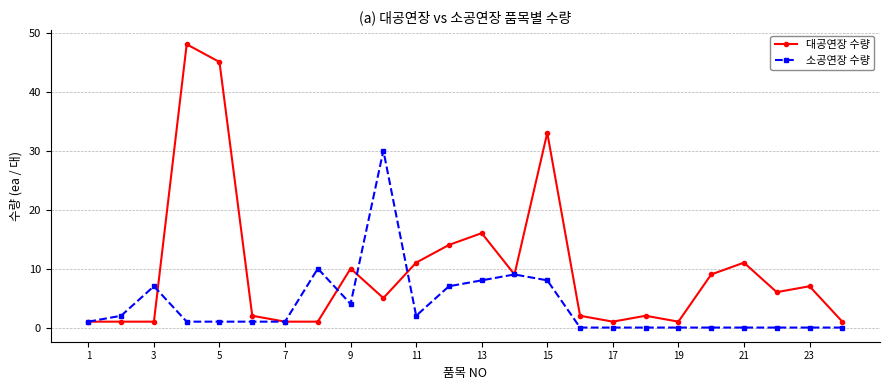

Which series has the widest spread of values?

대공연장 수량